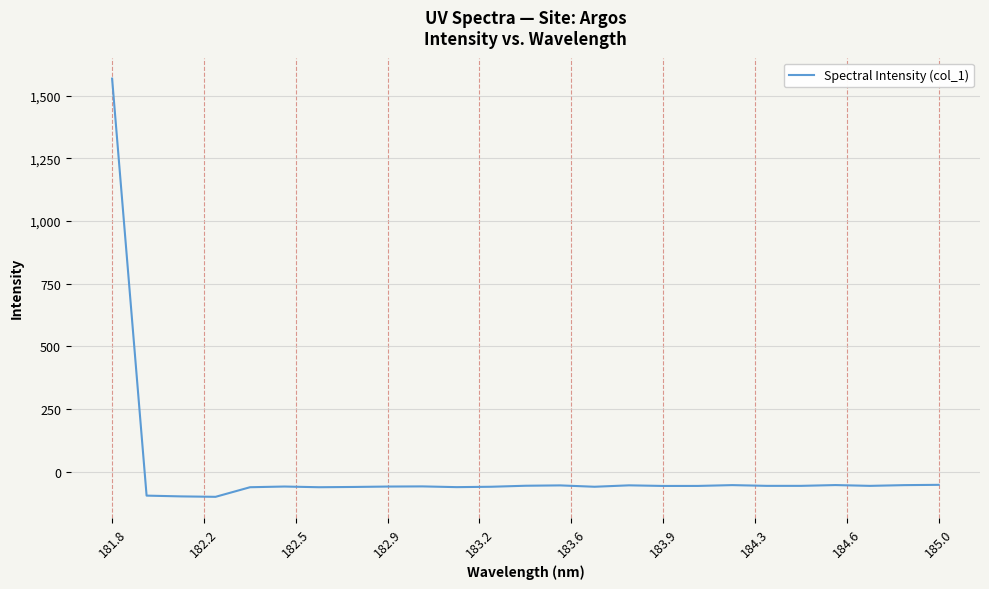

What is the greatest value displayed?

1567.4